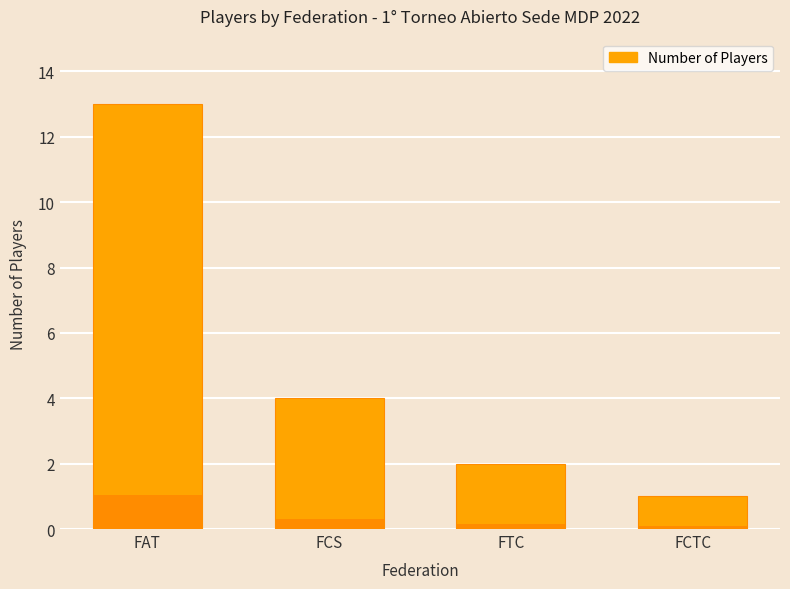

The value at FTC is 2. True or false?

True